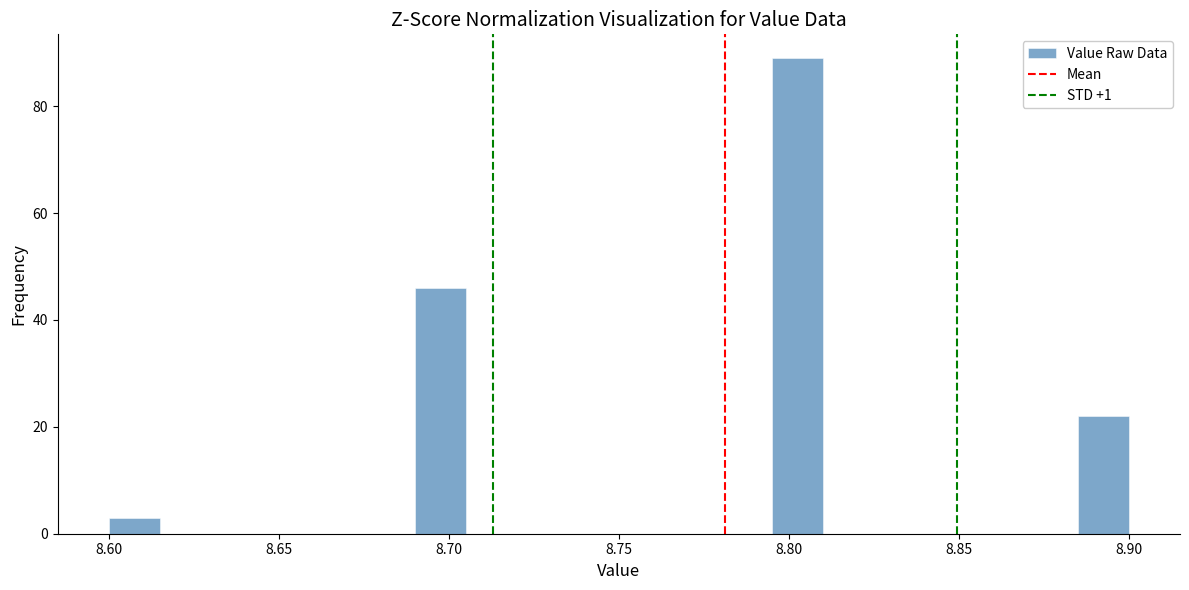

Read against the x-axis, roughly where is the centre of the tallest bar?

8.805